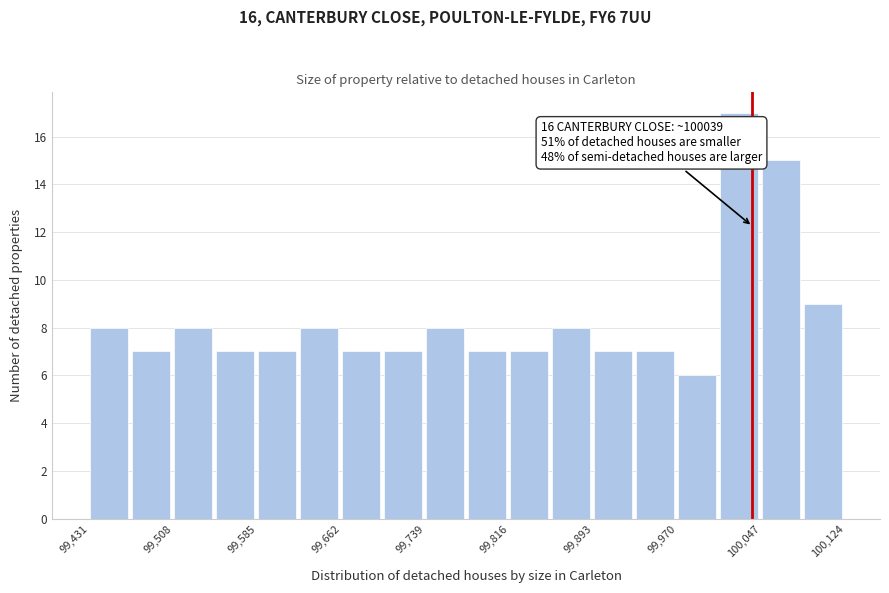

Around what value on the x-axis is the tallest bar? Give the approximate position of its centre, as read against the axis.

100030